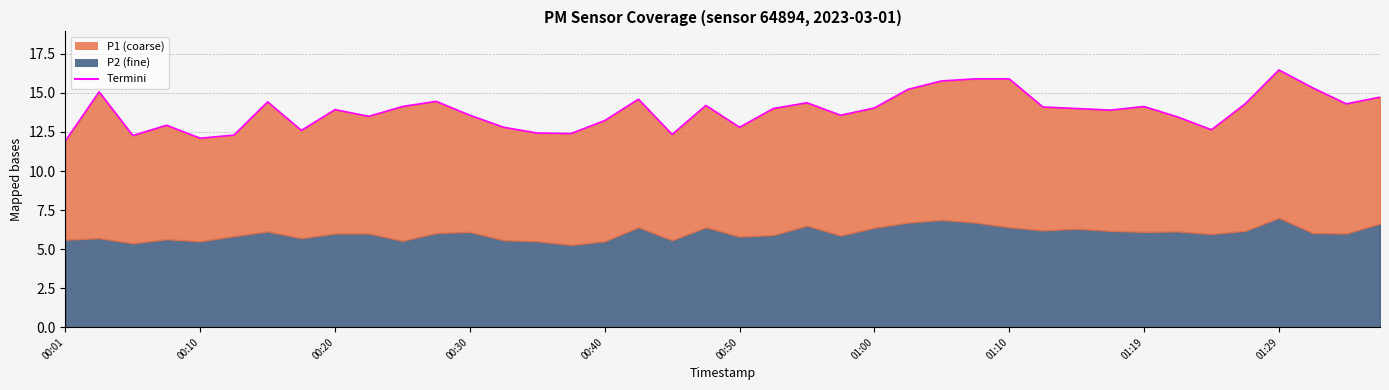

How many values exceed 14?

19